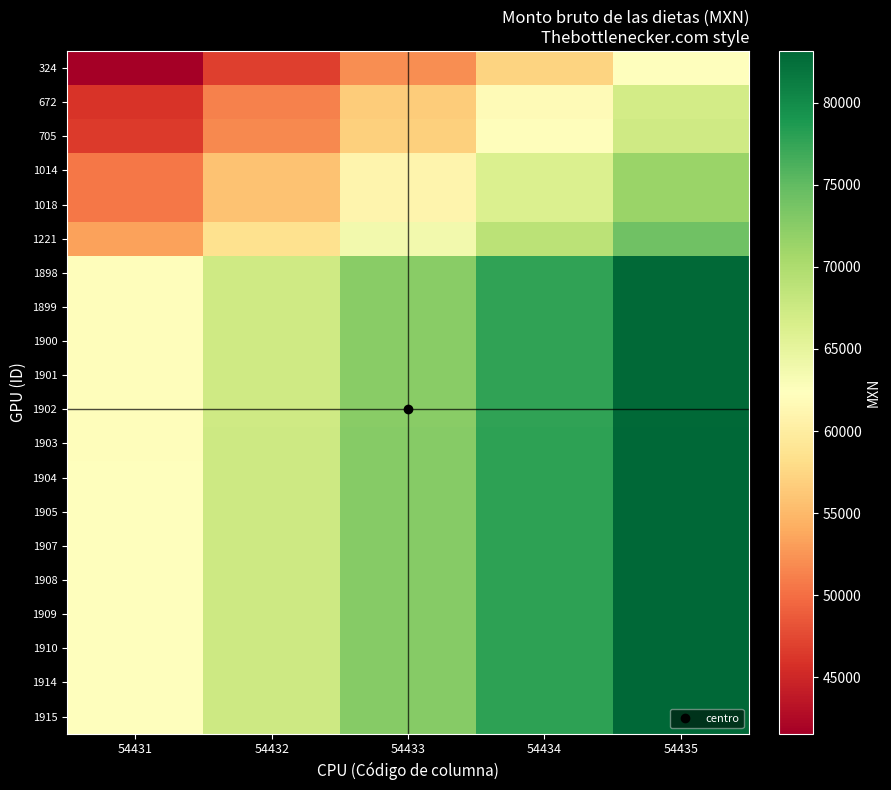

At which category is the sum across all series the highest?

54435